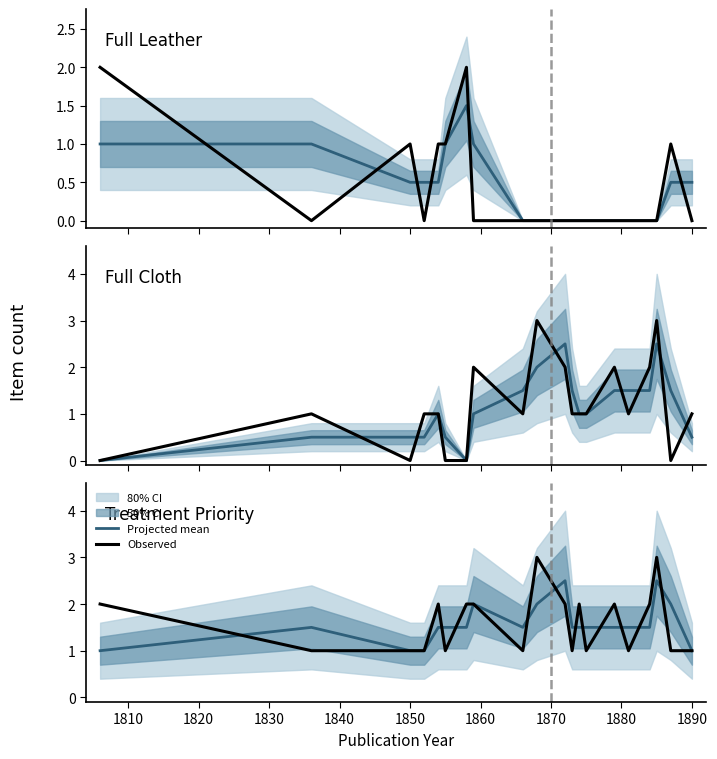

How many Observed values are between 1 and 2?

18